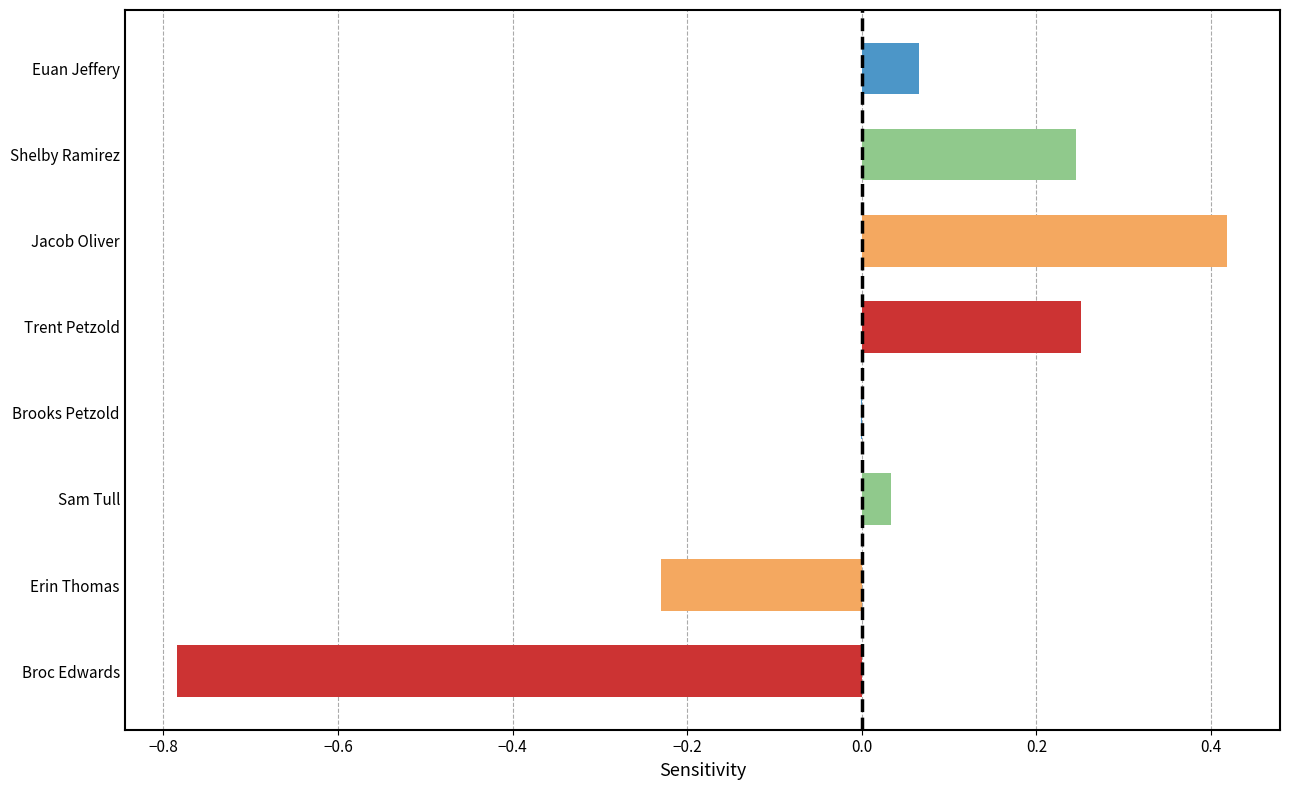

What is the change in value from Erin Thomas to Broc Edwards?

-0.6